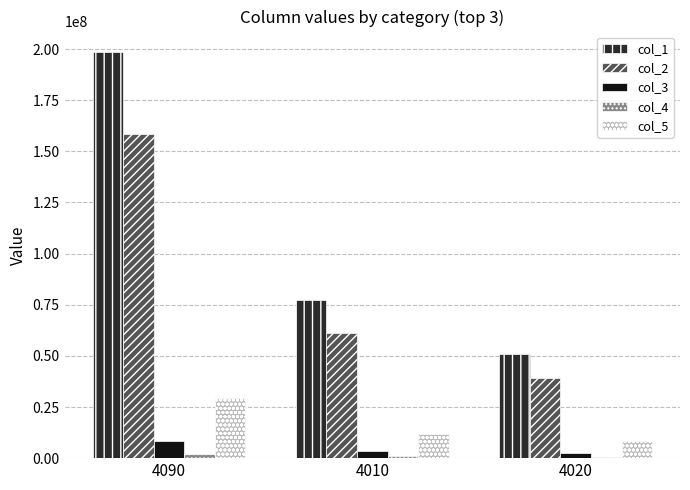

The value of col_5 at 4090 is 29552056. True or false?

True